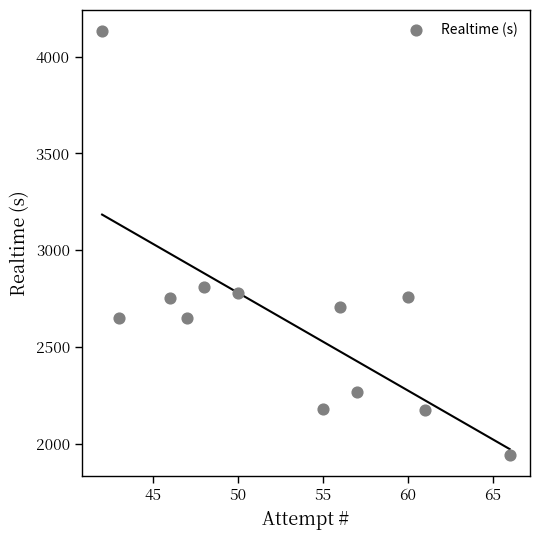

What is the range of Y values (max minus min)?

2189.0